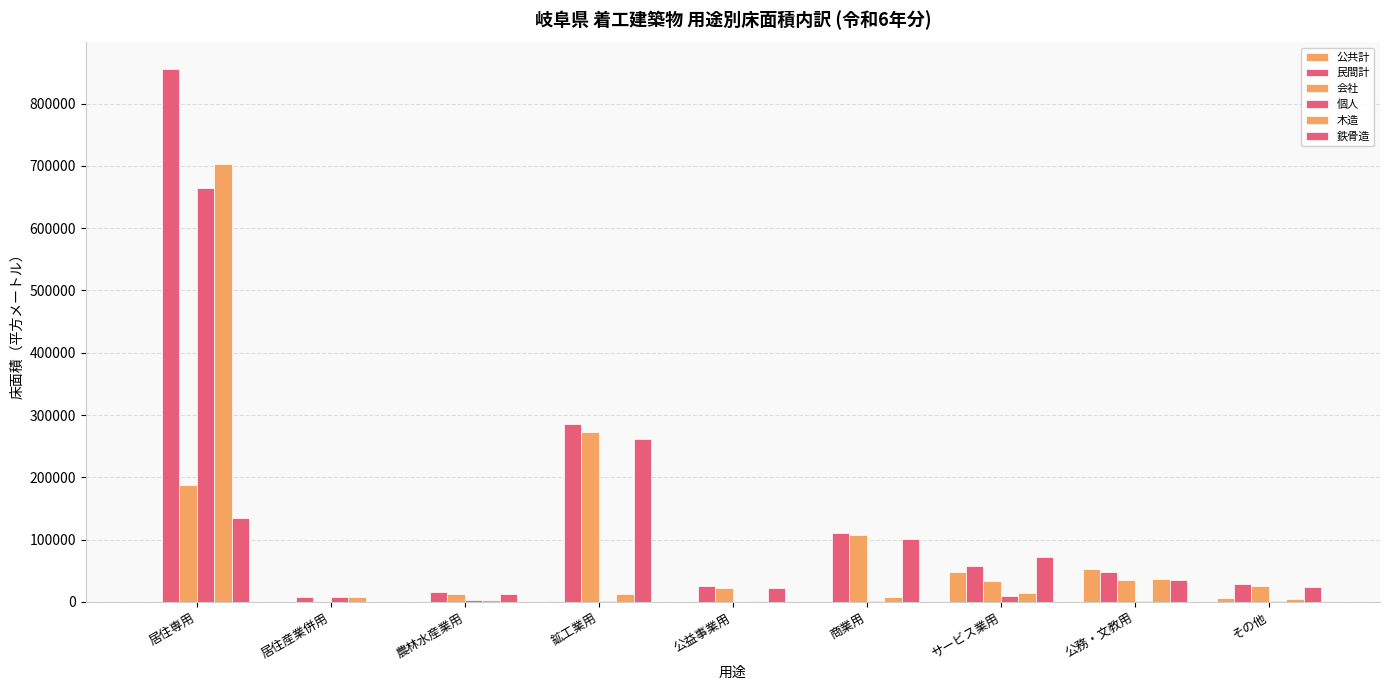

Which category has the highest value across all series?

居住専用